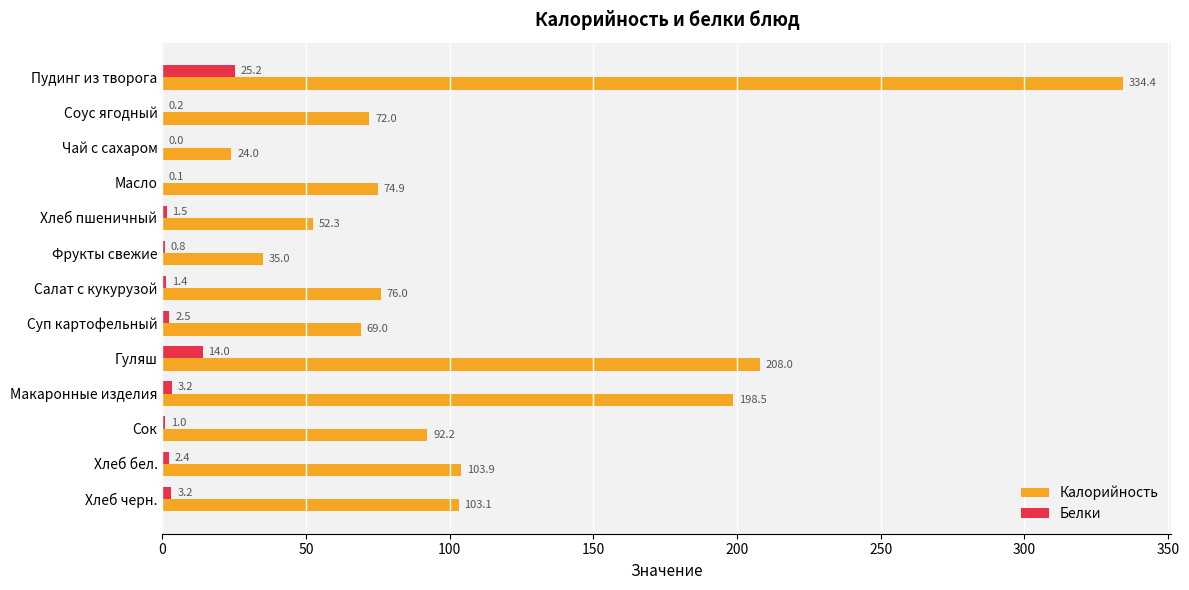

What is the sum of the Калорийность values at Масло and Чай с сахаром?

98.9